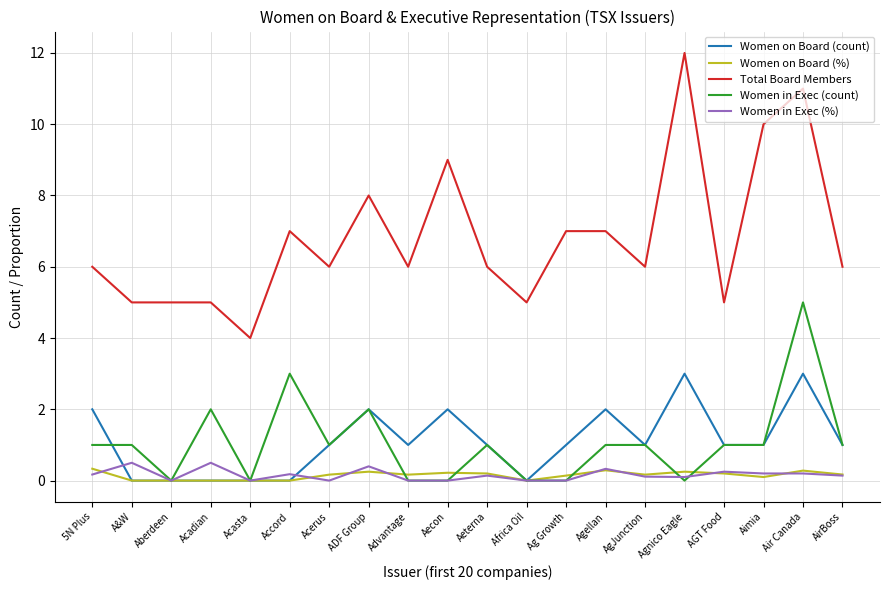

How many lines are shown in the chart?

5